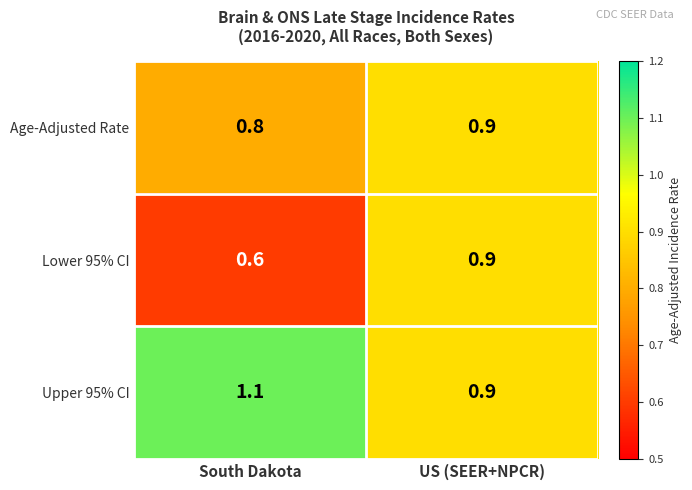

Reading left to right, list all the values displayed in this chart.

Age-Adjusted Rate: South Dakota=0.8	US (SEER+NPCR)=0.9
Lower 95% CI: South Dakota=0.6	US (SEER+NPCR)=0.9
Upper 95% CI: South Dakota=1.1	US (SEER+NPCR)=0.9